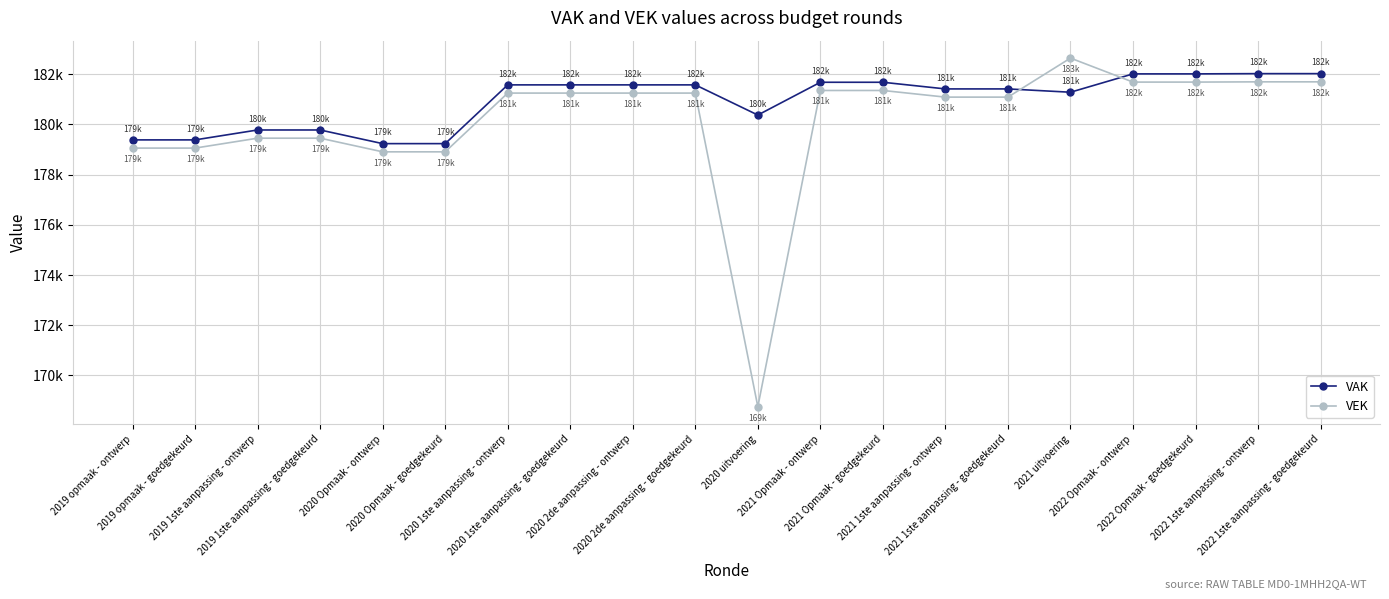

At which category does the chart reach its minimum across all series?

2020 uitvoering